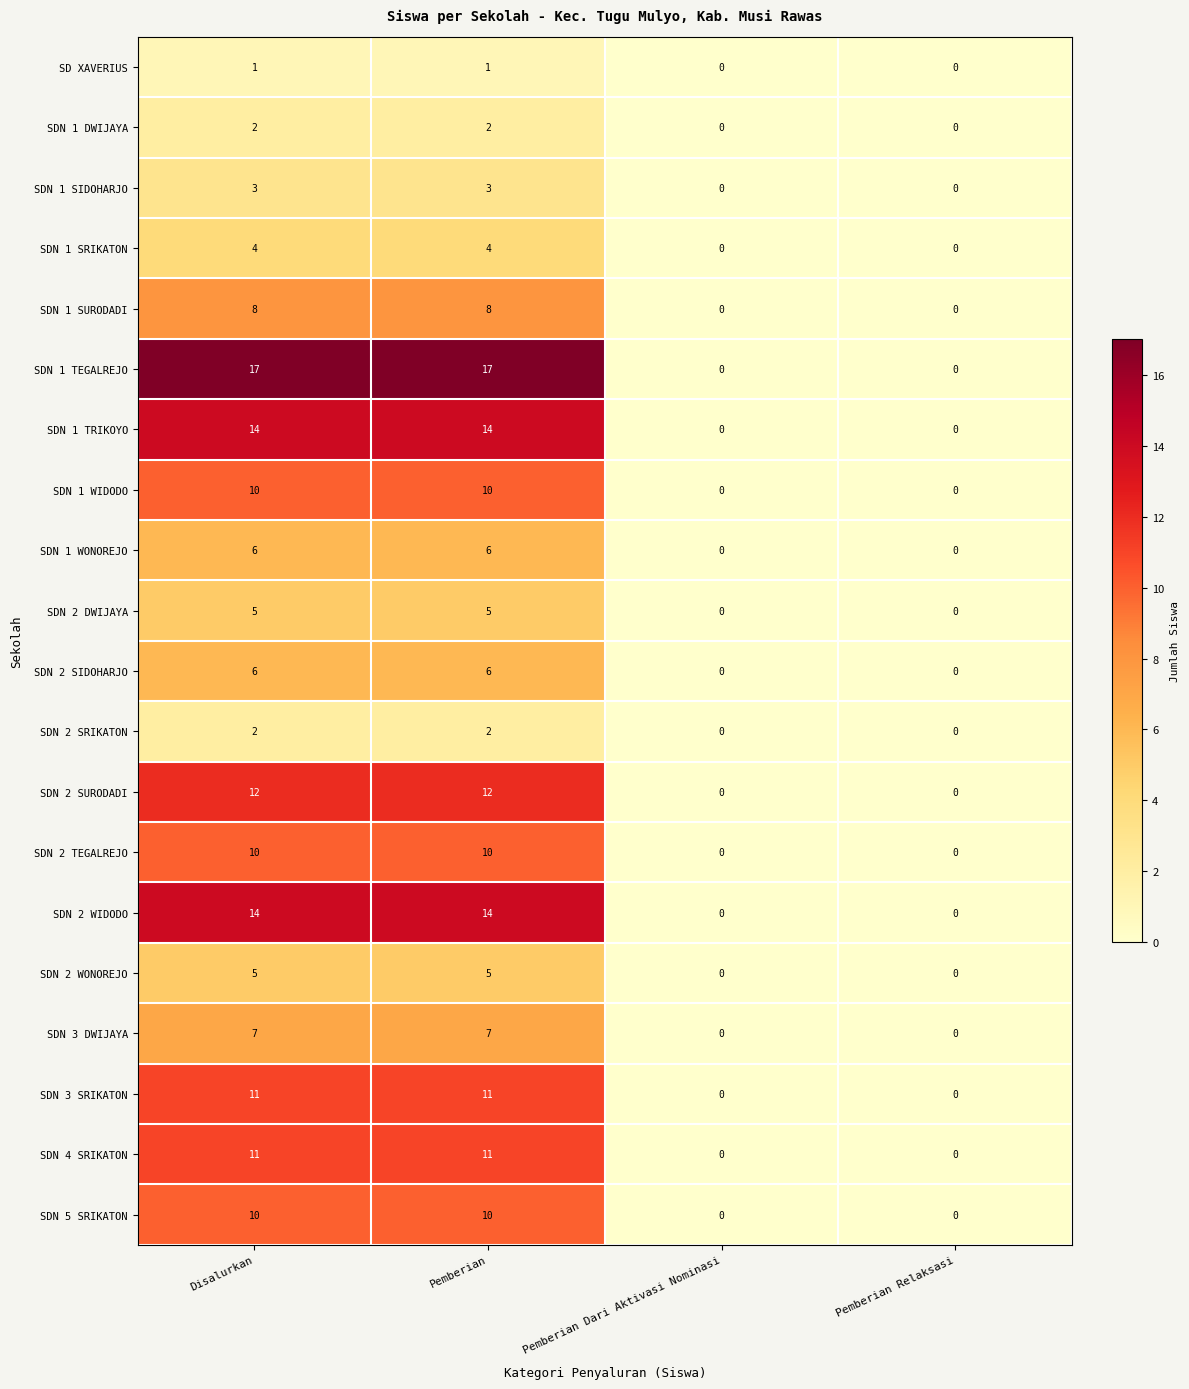

What is the maximum value shown in the chart?

17